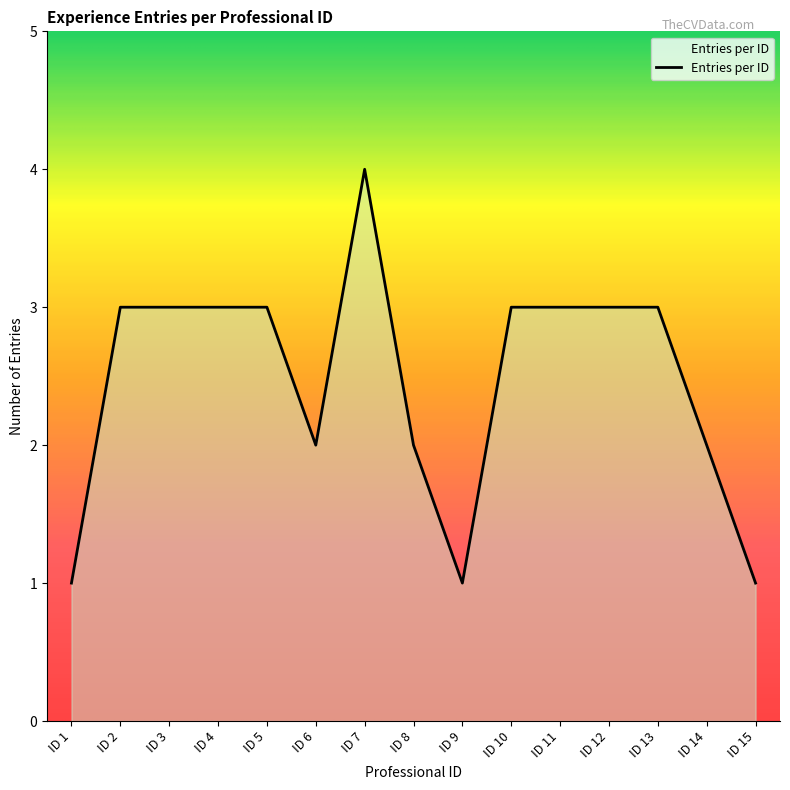

What is the average value?

2